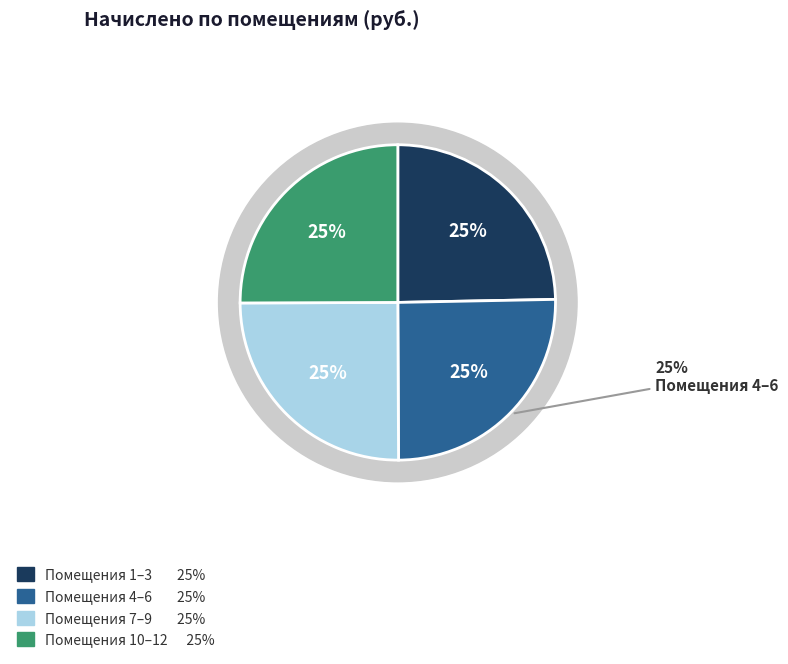

Do 4 and 3 together represent more than half of the pie?

No